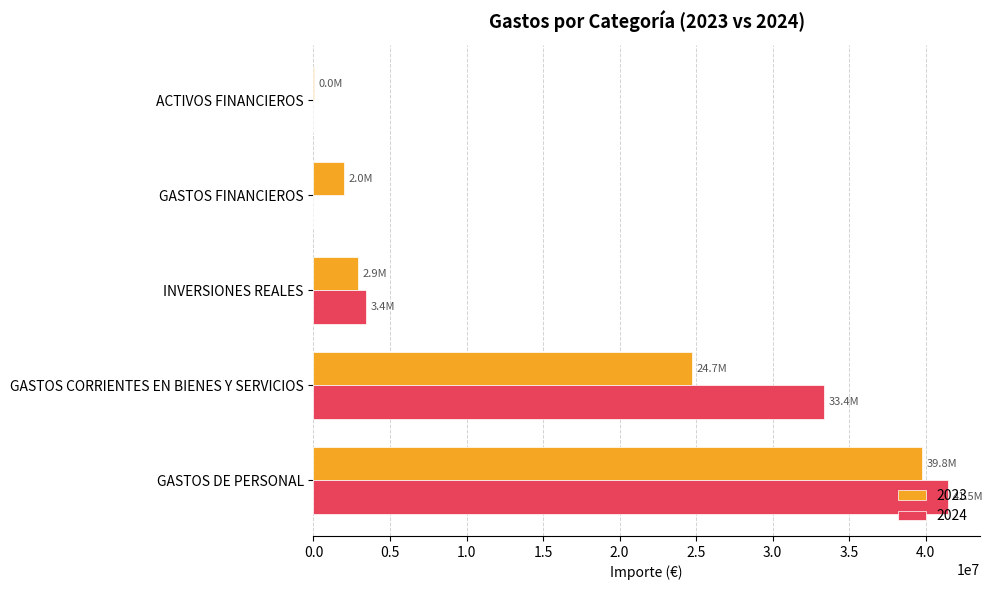

What is the total value across all series at INVERSIONES REALES?

6347411